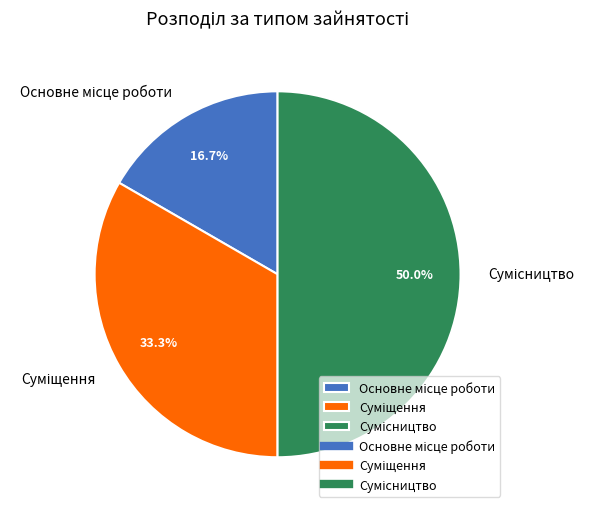

Rank the categories by value from highest to lowest.

Сумісництво, Суміщення, Основне місце роботи